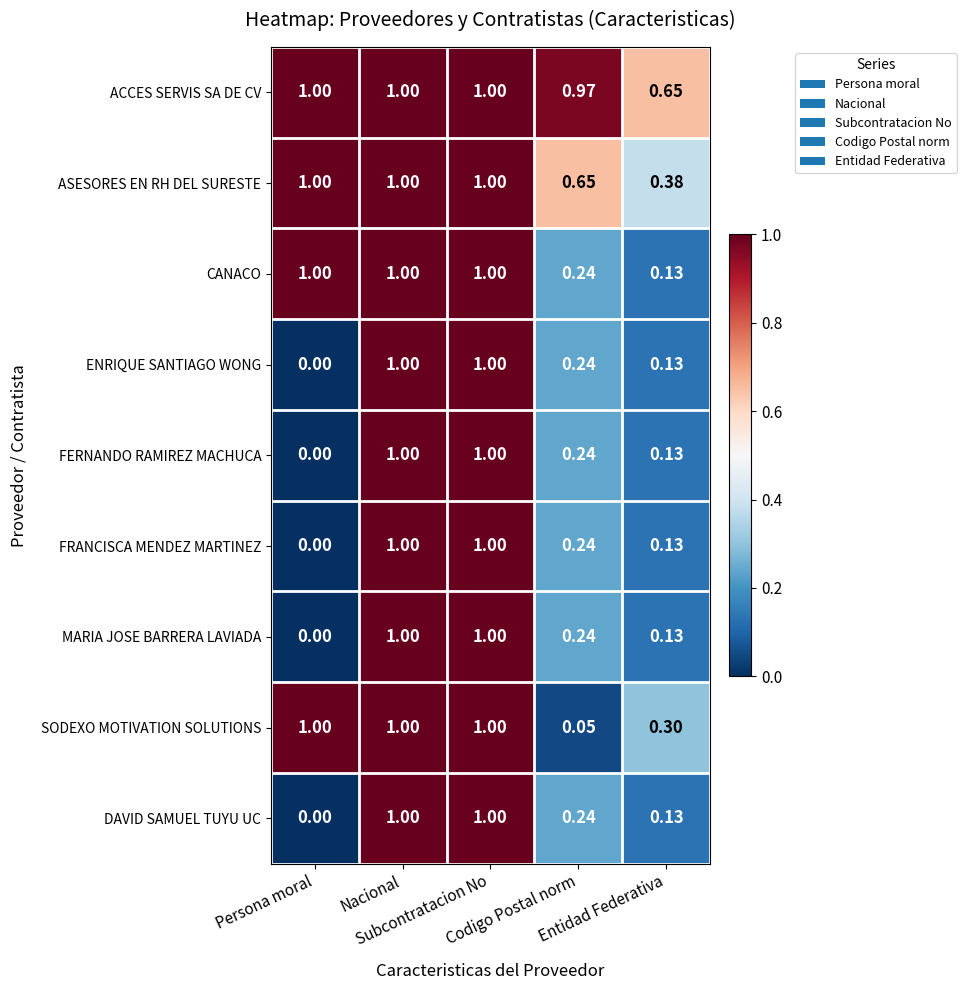

Which series has the largest total across all categories?

ACCES SERVIS SA DE CV